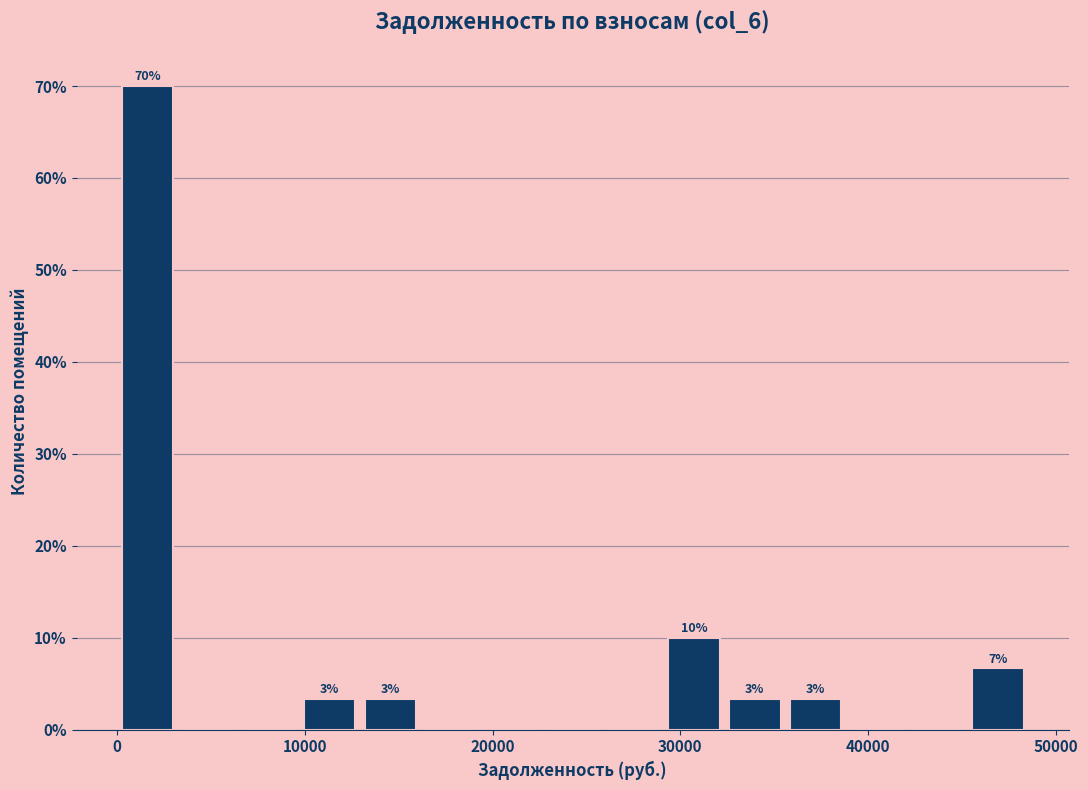

Around what value on the x-axis is the tallest bar? Give the approximate position of its centre, as read against the axis.

2000